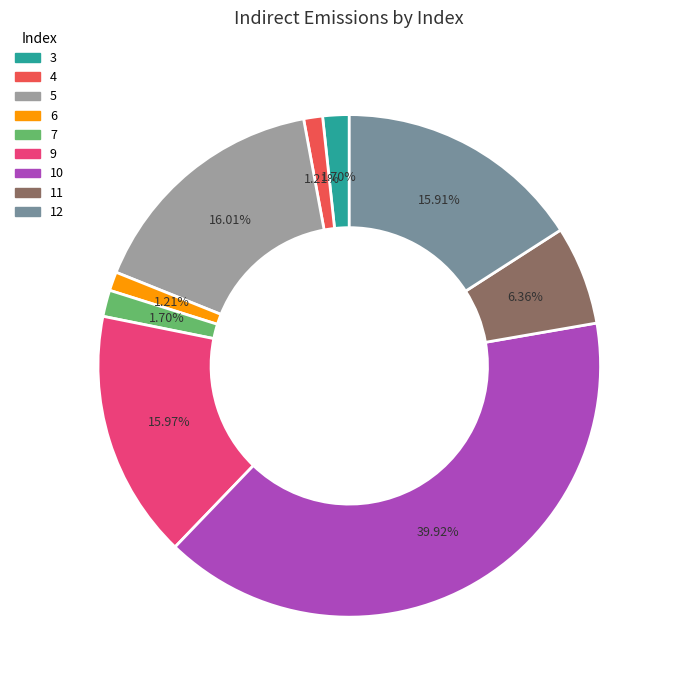

The 7 slice represents 2% of the pie. True or false?

True